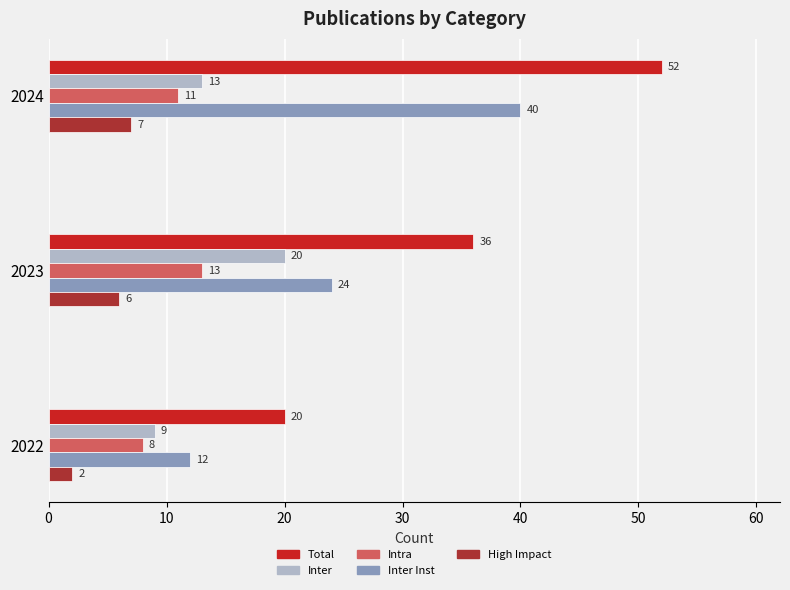

At which label is Inter closest to 14?

2024